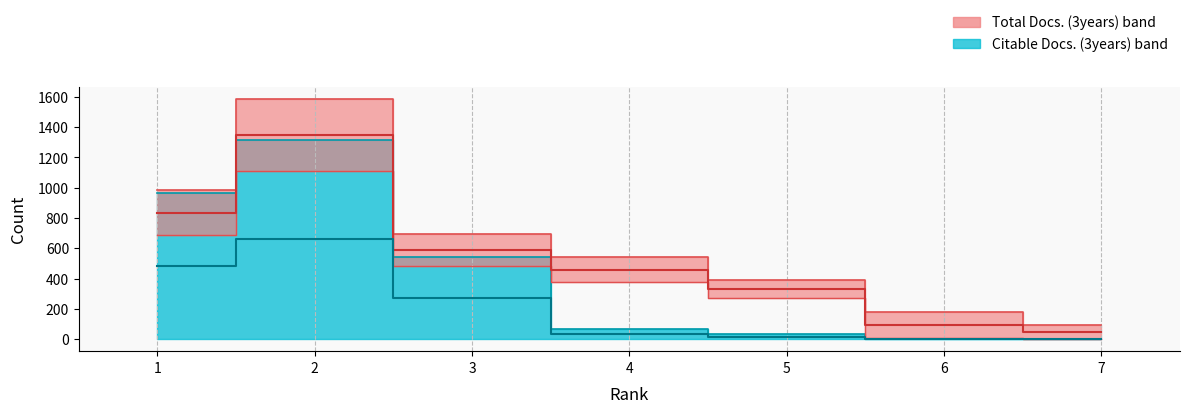

Where is Citable Docs. (3years) nearest to the value 556?

3